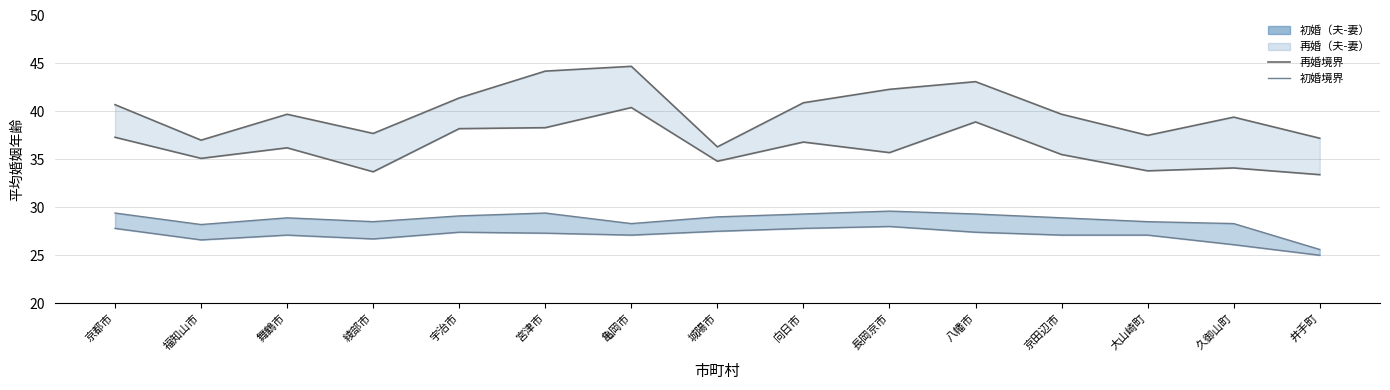

The 再婚_妻_line series shows 10.0 at 亀岡市. True or false?

False